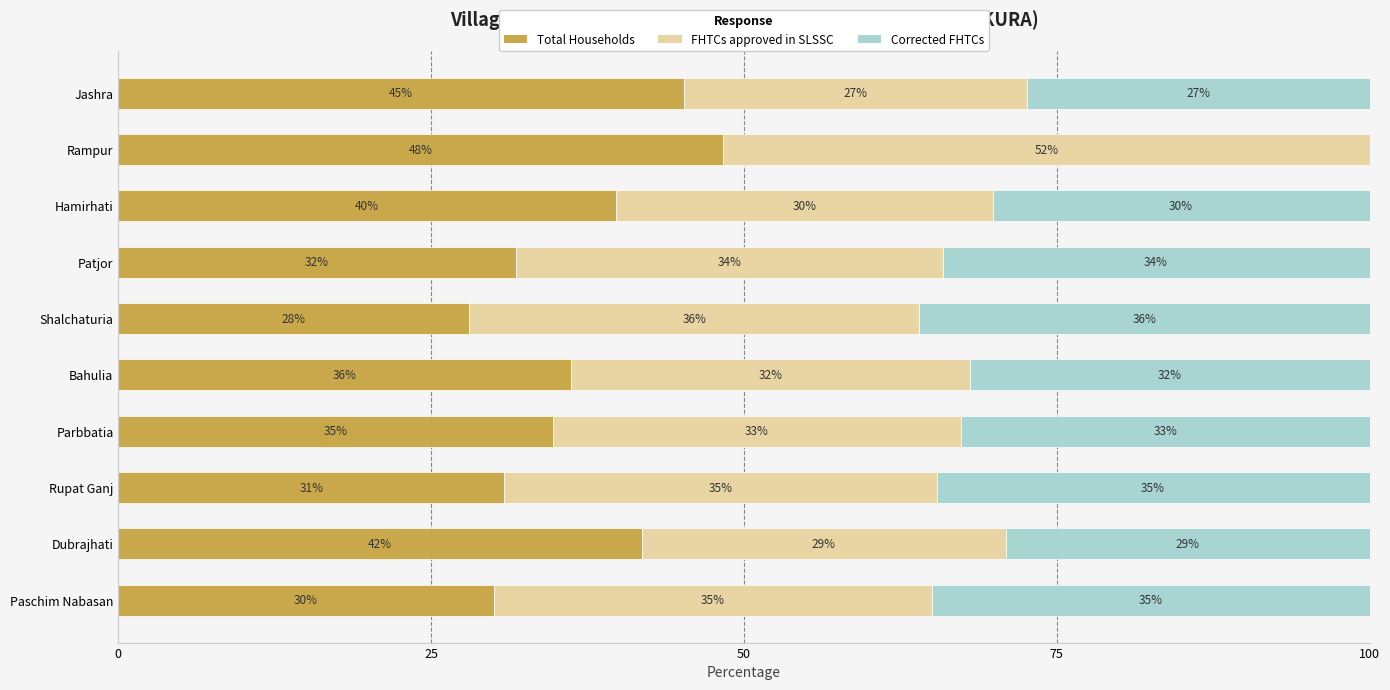

Which category has the highest value in the Total Households series?

Rampur